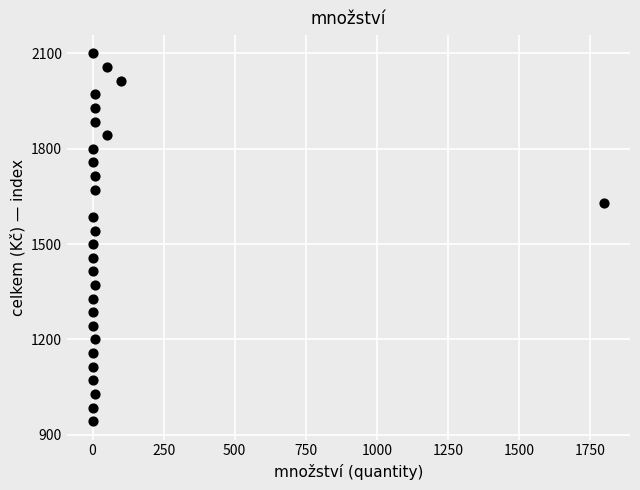

What is the range of Y values (max minus min)?

1157.1